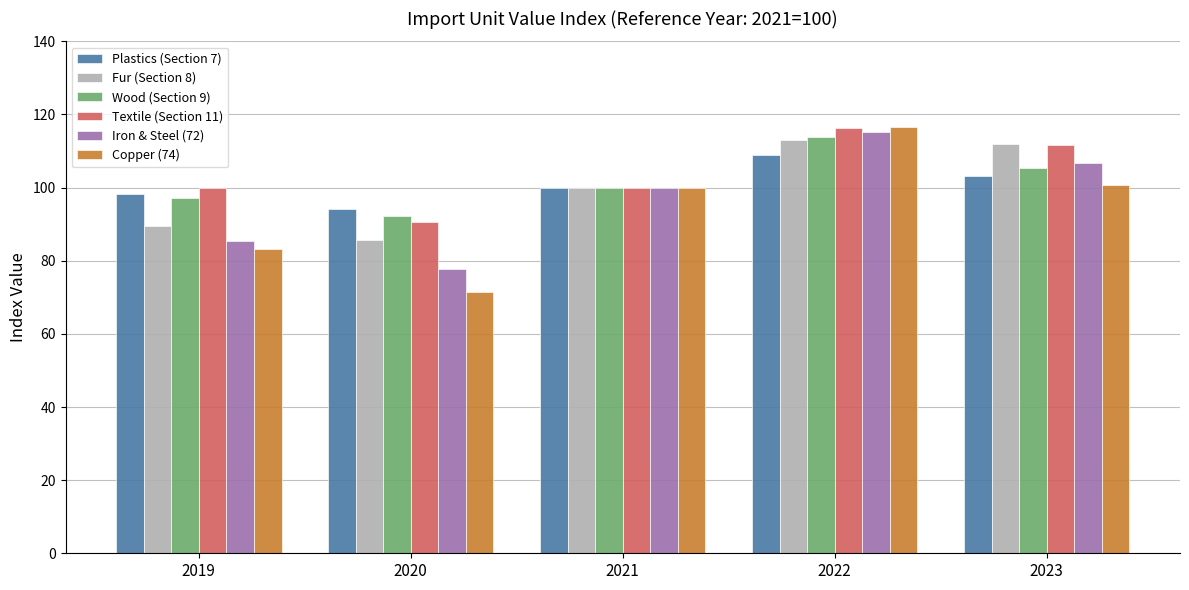

How many values in the Copper (74) series are below 100?

2